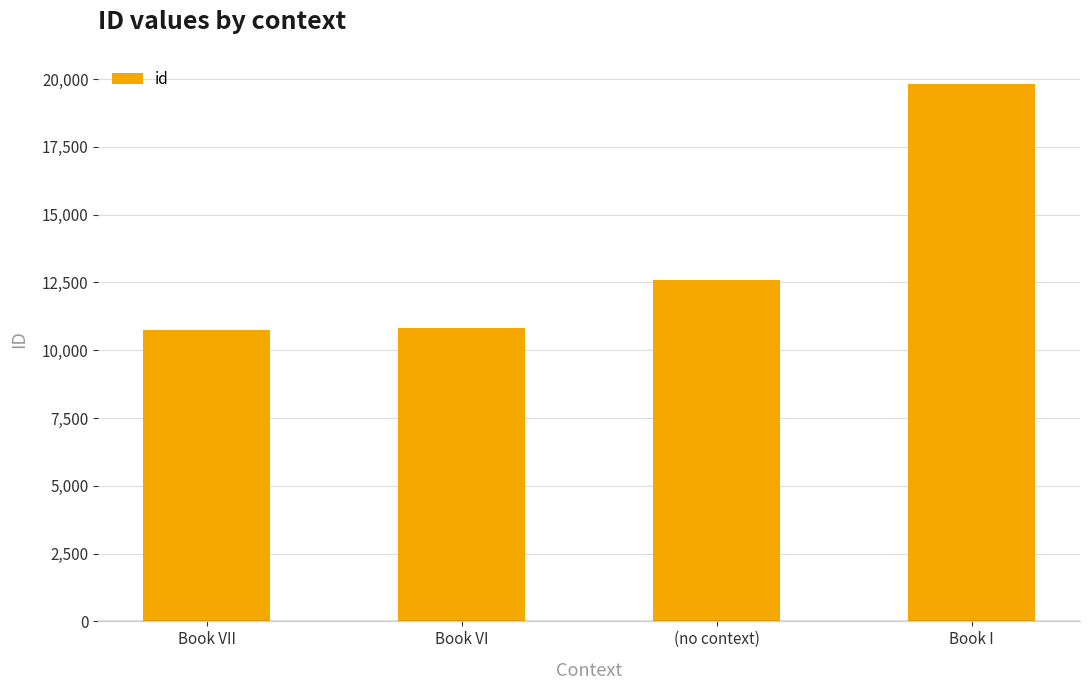

What is the greatest value displayed?

19833